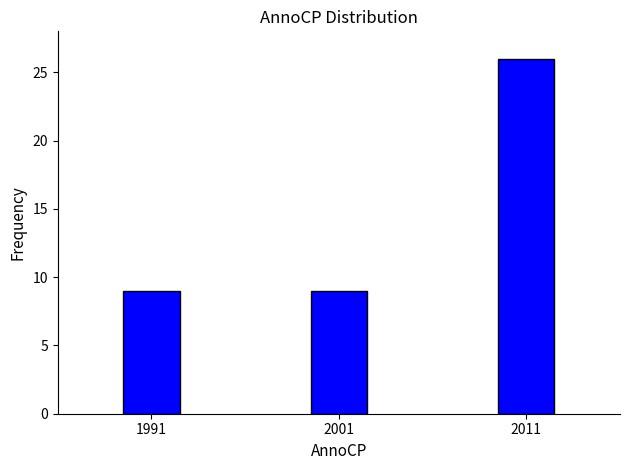

Reading left to right, what are all the values shown in this chart?

1991=9	2001=9	2011=26